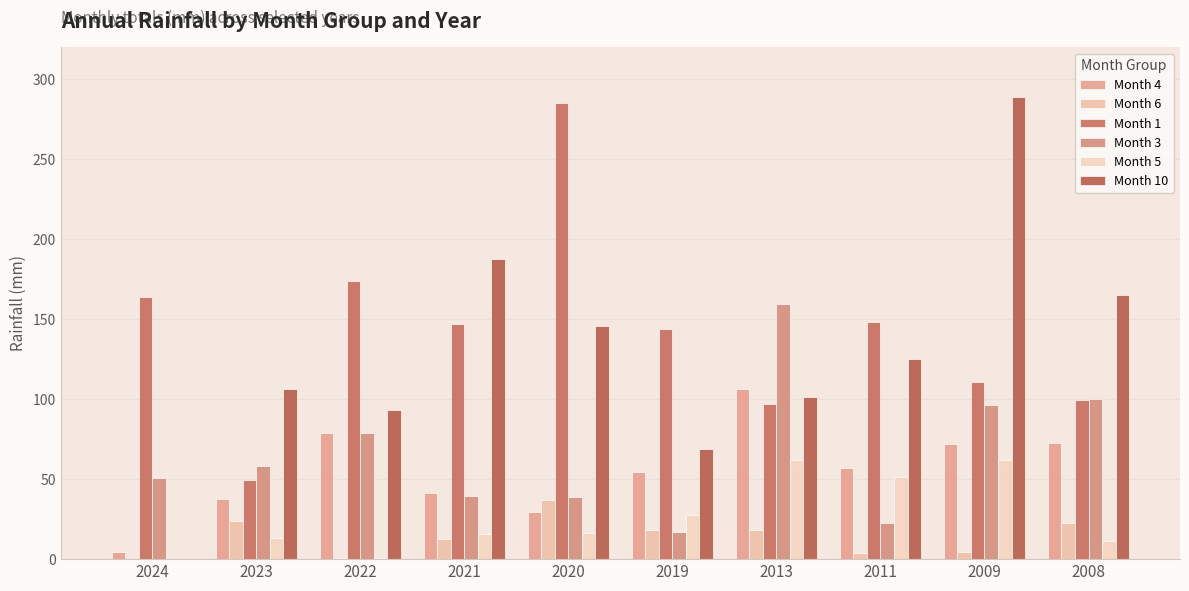

How many data points in Month 4 are above 56?

5